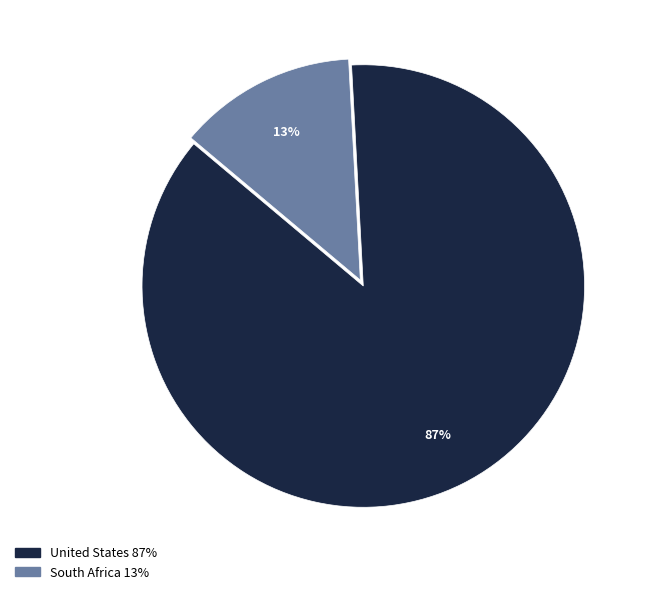

Which has a higher value, United States or South Africa?

United States